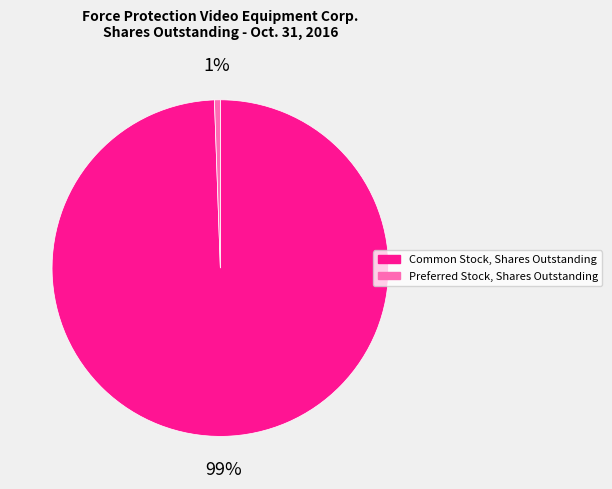

Which category accounts for the majority?

Common Stock, Shares Outstanding